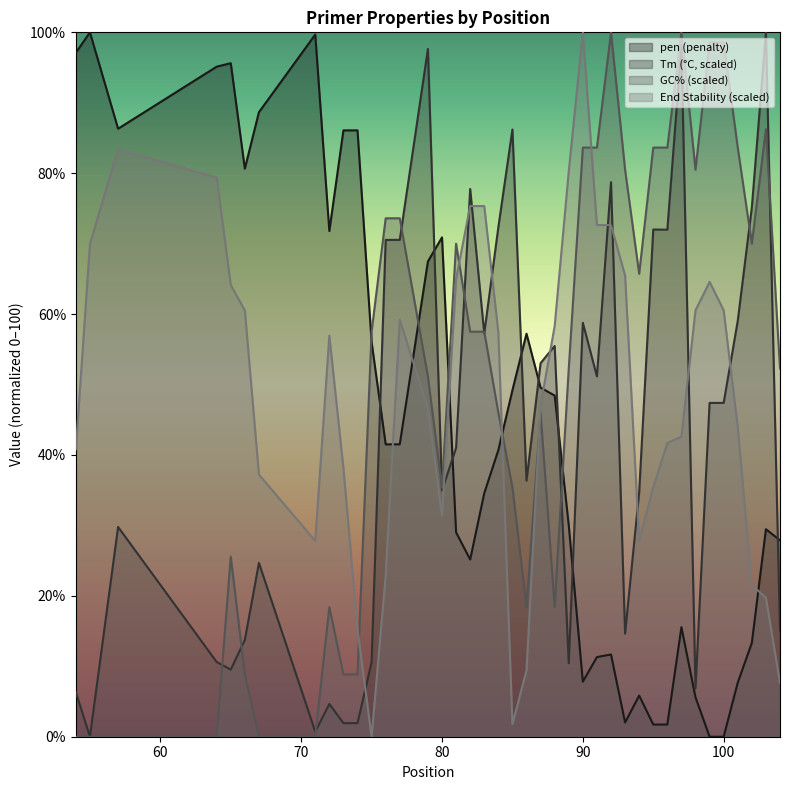

How many categories are shown in the chart?

40